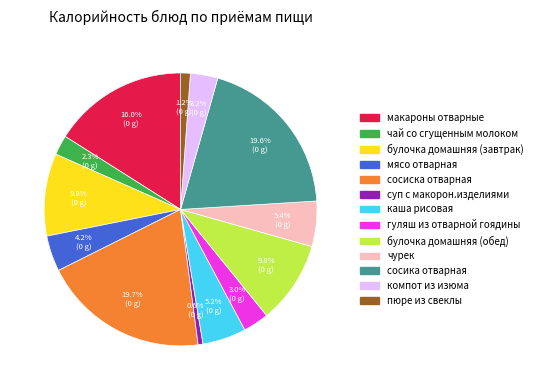

Between чай со сгущенным молоком and сосиска отварная, which is larger?

сосиска отварная